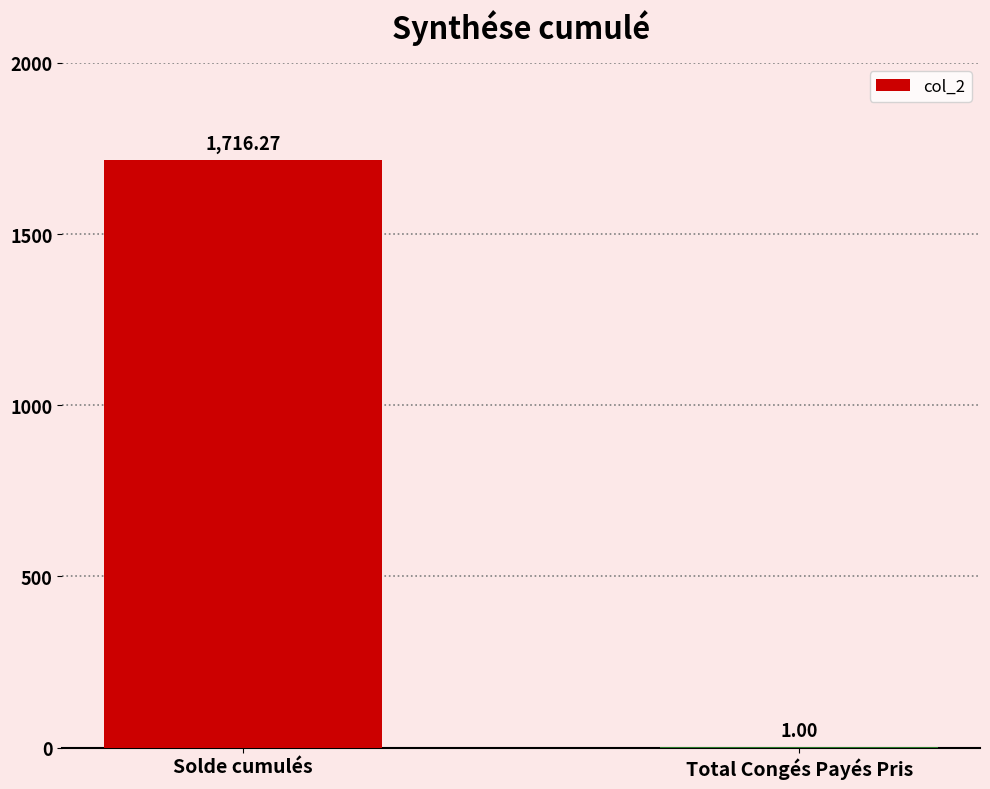

Where does the data first go above 1716?

Solde cumulés